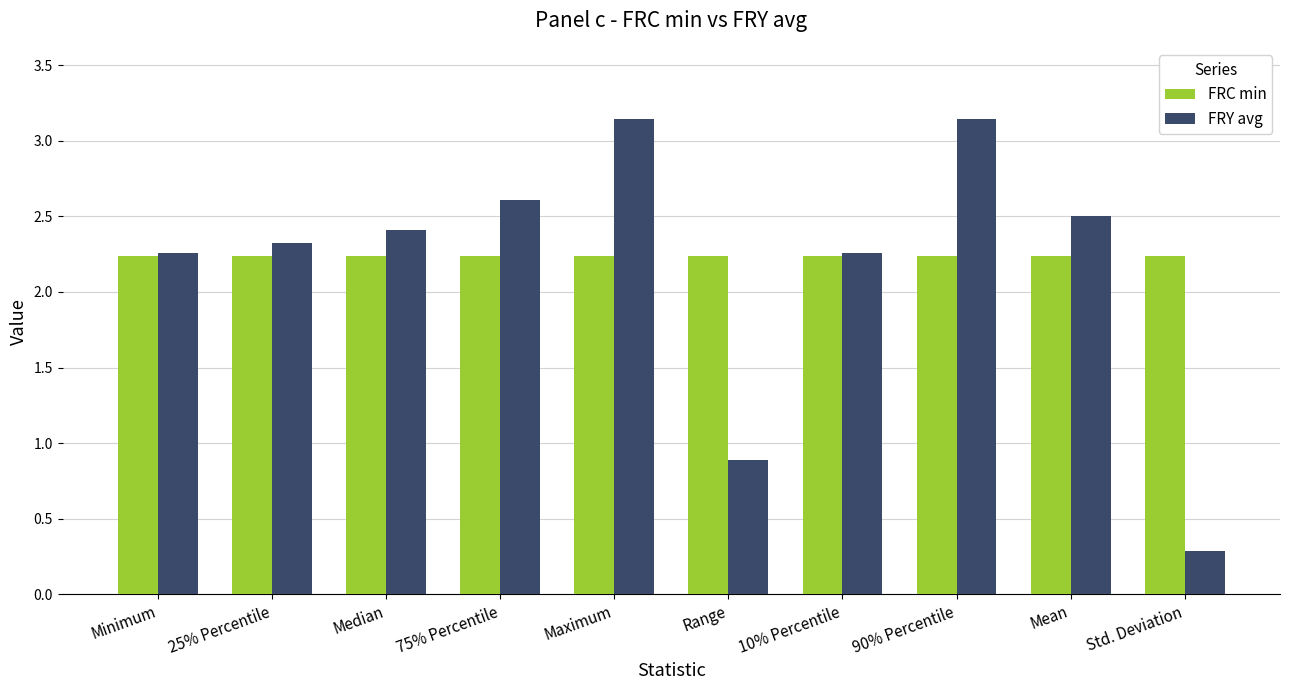

Which label corresponds to the smallest value in the chart?

Std. Deviation